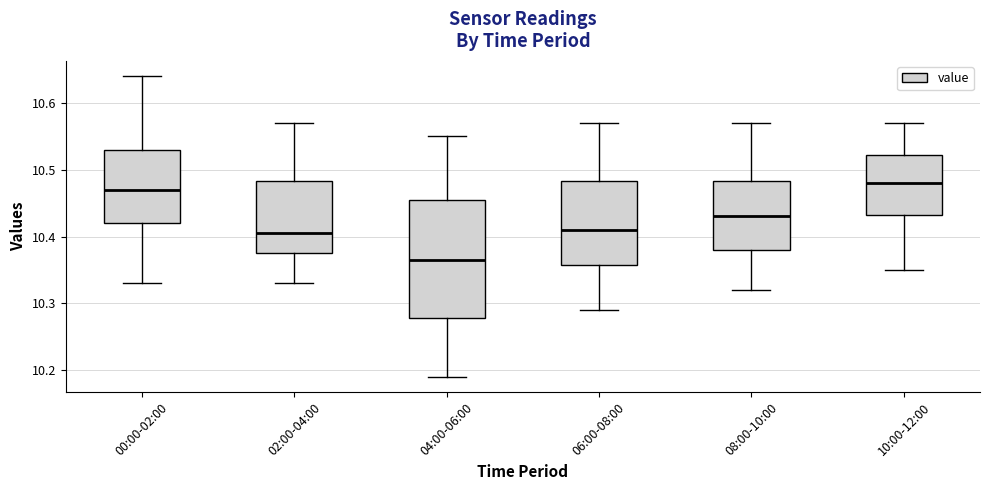

Reading left to right, read every box against the y-axis: the position of its median line, the range the box covers, and the ends of its whiskers. The values are not printed on the chart, so give them approximately, as read against the axis.

00:00-02:00: median 10.47, box 10.42 to 10.53, whiskers 10.33 to 10.64
02:00-04:00: median 10.41, box 10.38 to 10.48, whiskers 10.33 to 10.57
04:00-06:00: median 10.37, box 10.28 to 10.46, whiskers 10.19 to 10.55
06:00-08:00: median 10.41, box 10.36 to 10.48, whiskers 10.29 to 10.57
08:00-10:00: median 10.43, box 10.38 to 10.48, whiskers 10.32 to 10.57
10:00-12:00: median 10.48, box 10.43 to 10.52, whiskers 10.35 to 10.57